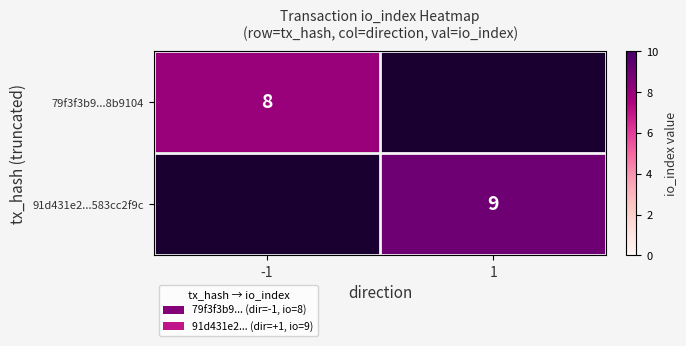

What is the maximum value shown in the chart?

9.0